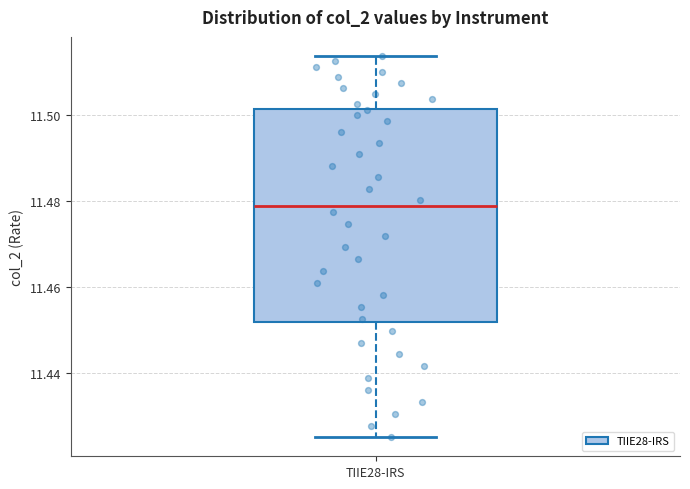

Read this box plot against the y-axis: the position of the median line, the range covered by the box, and the ends of both whiskers. The values are not printed on the chart, so give them approximately, as read against the axis.

median 11.478, box 11.452 to 11.502, whiskers 11.424 to 11.514